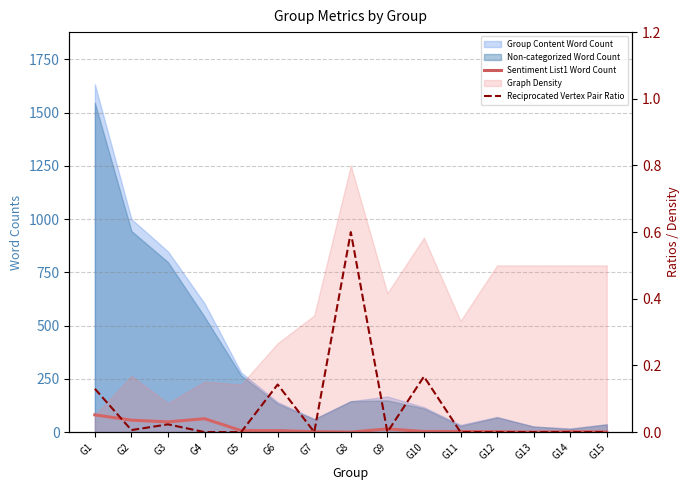

Does the chart have visible grid lines?

Yes